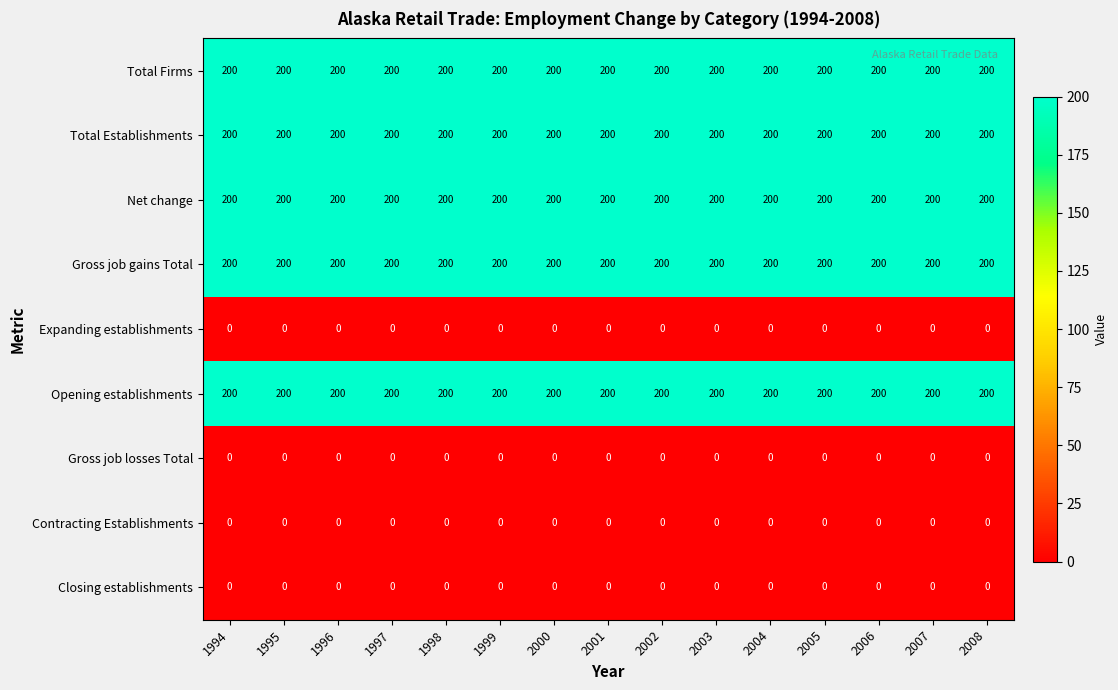

What is the difference between the highest and lowest values at 2003?

200